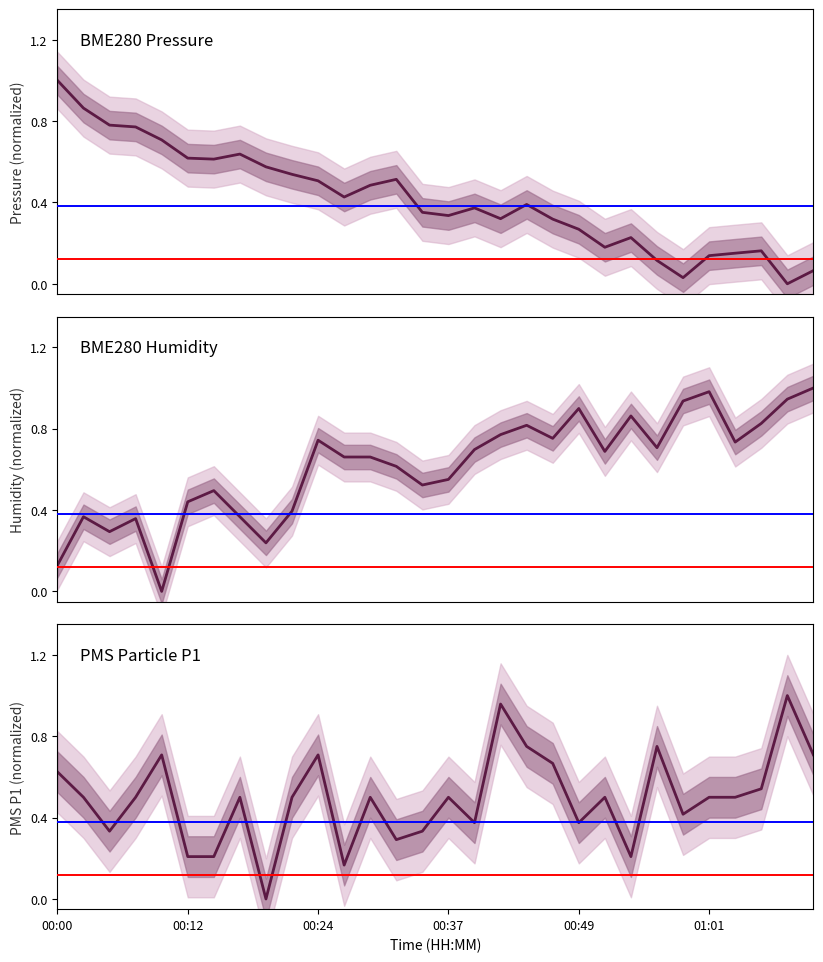

Which category has the lowest value across all series?

28